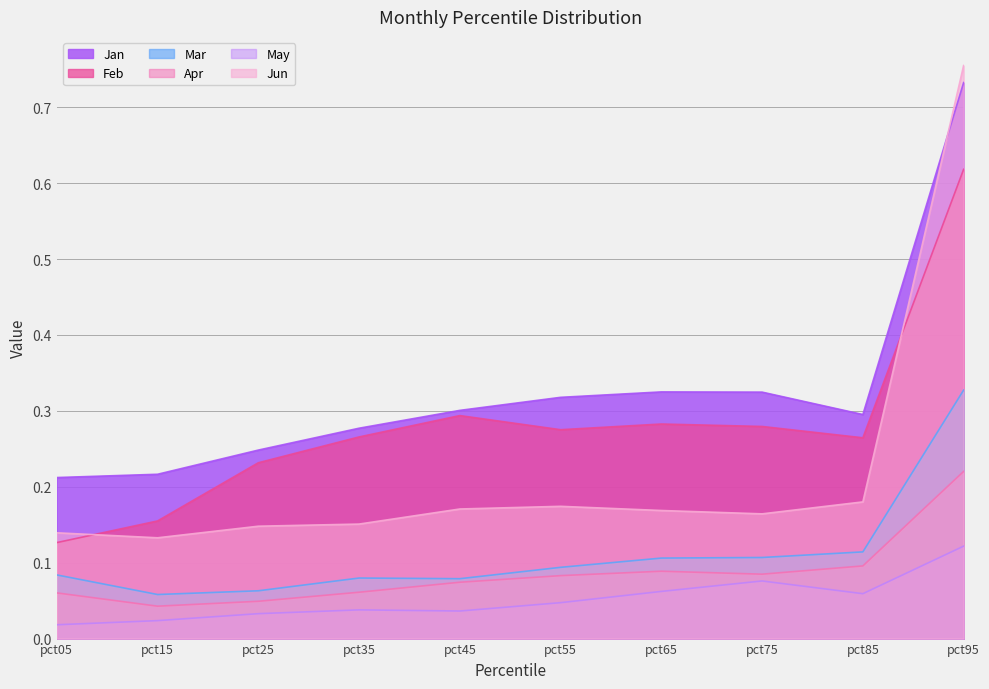

How many intersections are there between Jun and Jan?

1